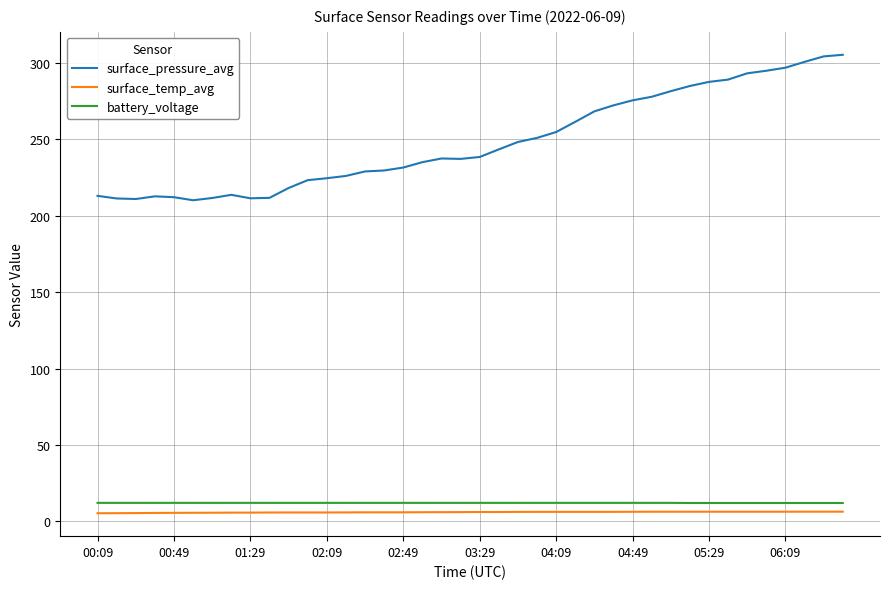

Which series has the widest spread of values?

surface_pressure_avg